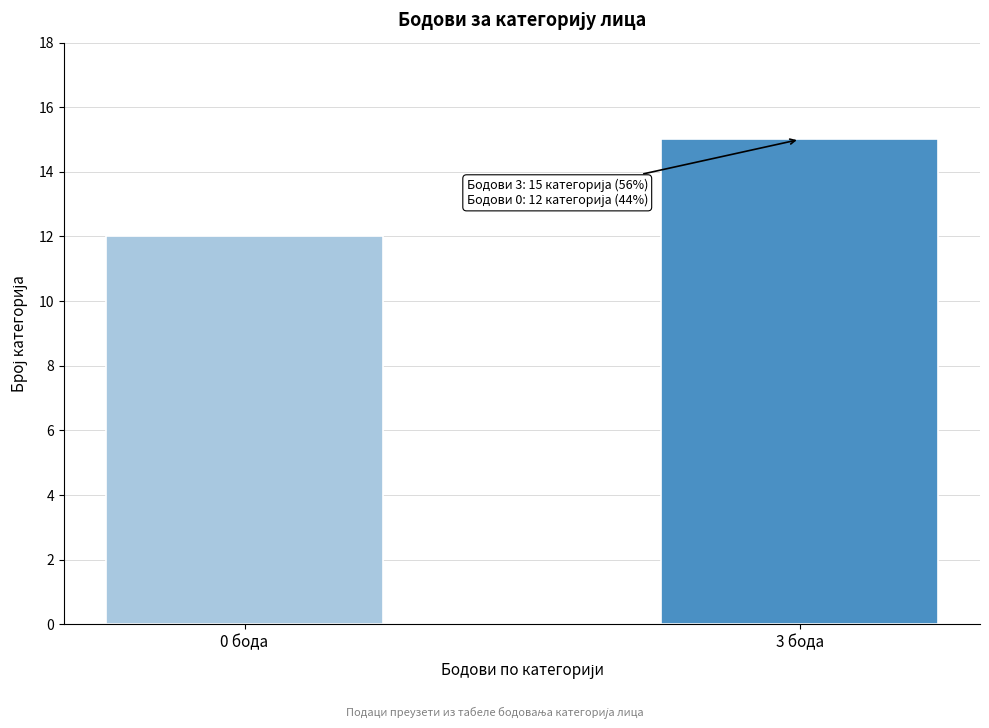

Reading right to left, what are all the values shown in this chart?

3 бода=15	0 бода=12